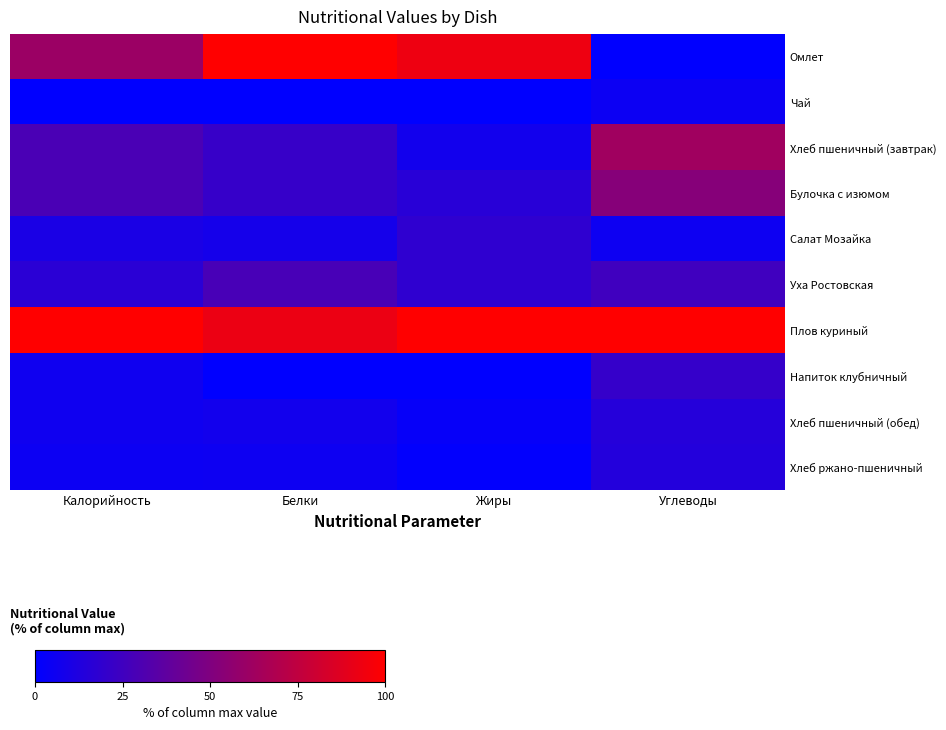

Rank the series by their maximum value, from highest to lowest.

Омлет, Плов куриный, Хлеб пшеничный (завтрак), Булочка с изюмом, Уха Ростовская, Напиток клубничный, Салат Мозайка, Хлеб пшеничный (обед), Хлеб ржано-пшеничный, Чай